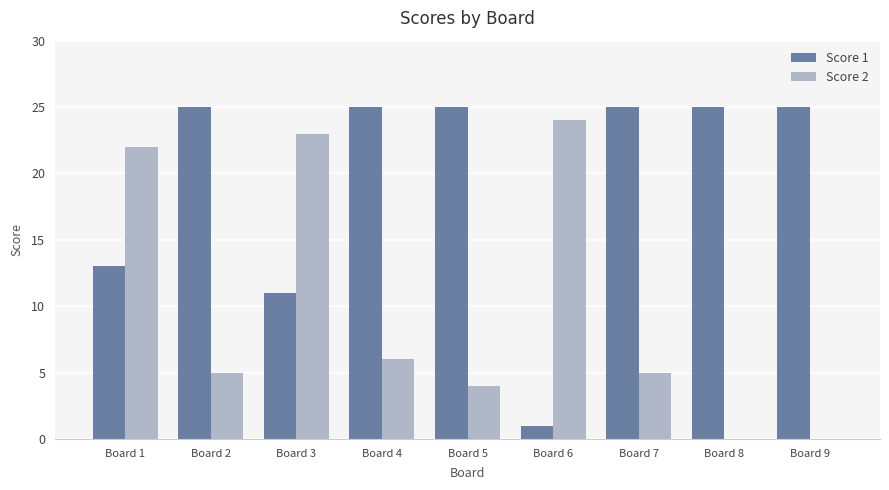

Is the value of Score 2 at Board 5 greater than the value of Score 1 at Board 6?

Yes